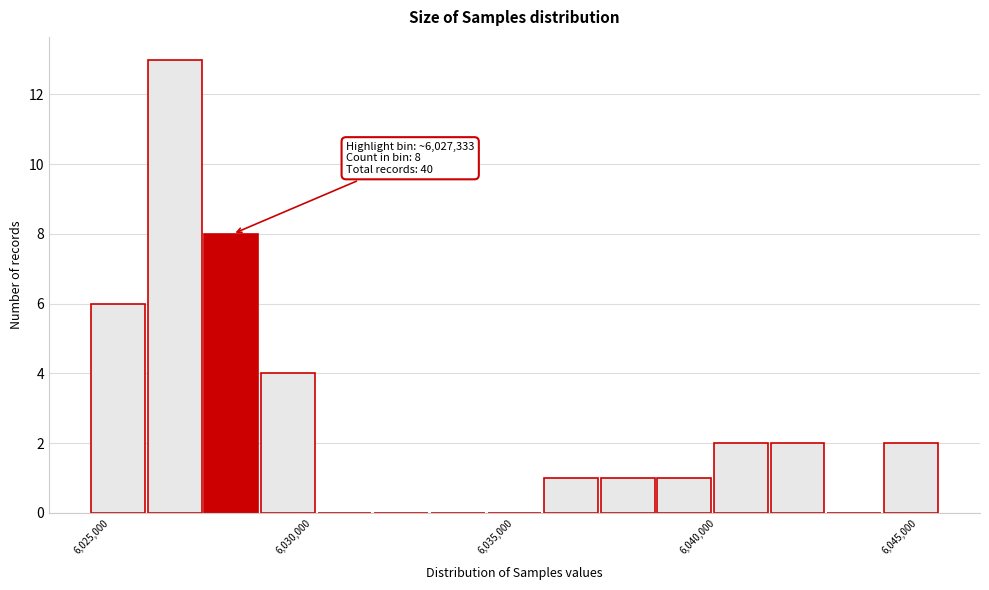

Around what value on the x-axis is the tallest bar? Give the approximate position of its centre, as read against the axis.

6026500